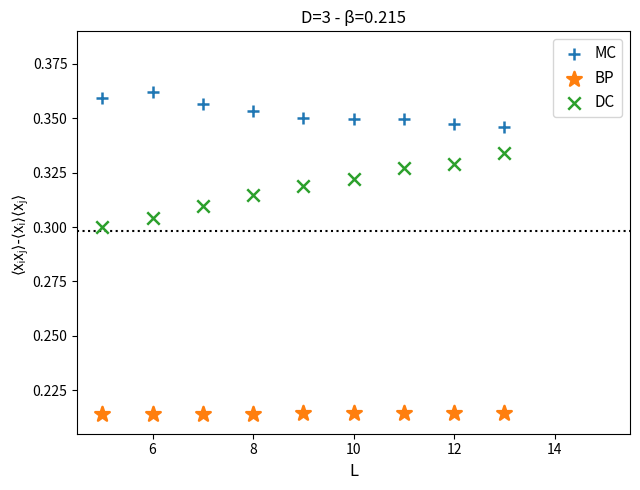

What are all the series names shown in the legend?

MC, BP, DC